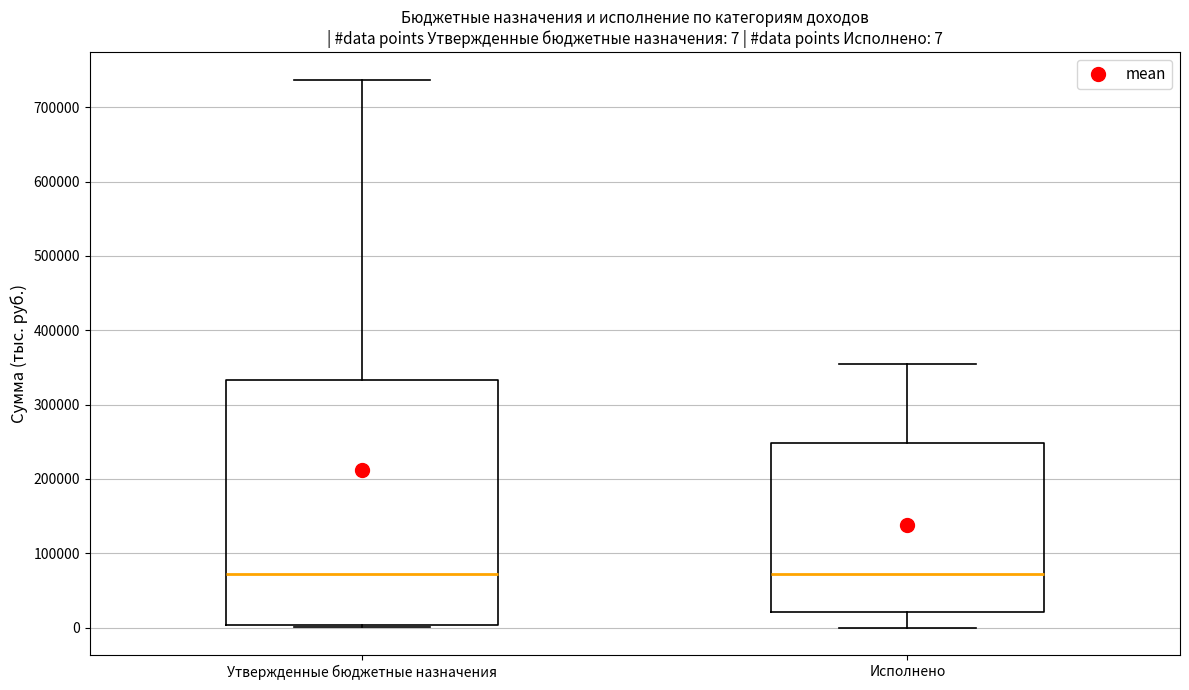

Comparing the boxes themselves (not the whiskers), which one is the tallest?

Утвержденные бюджетные назначения